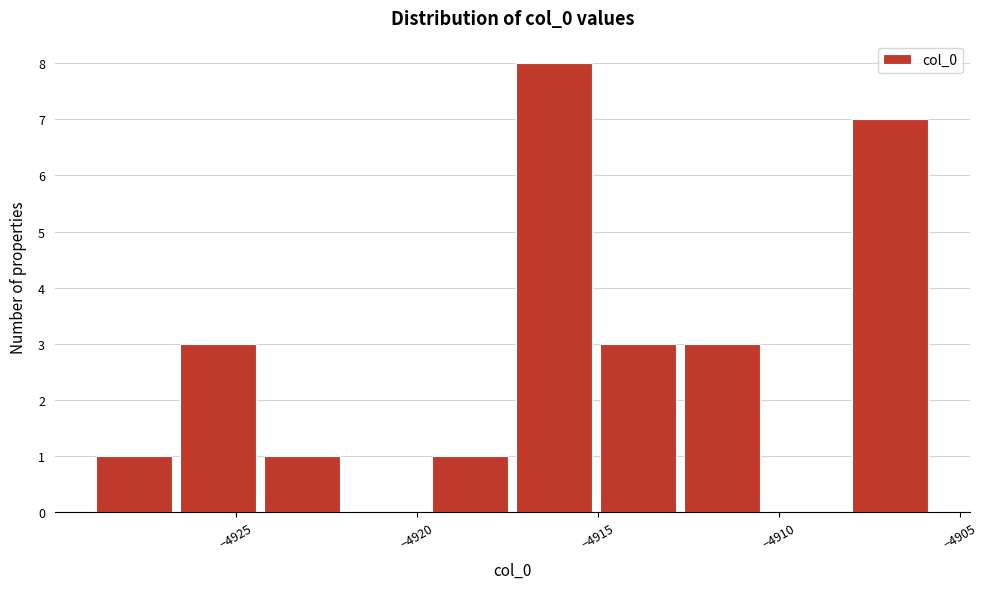

Which range on the x-axis has the tallest bar?

-4917.5 to -4915.0